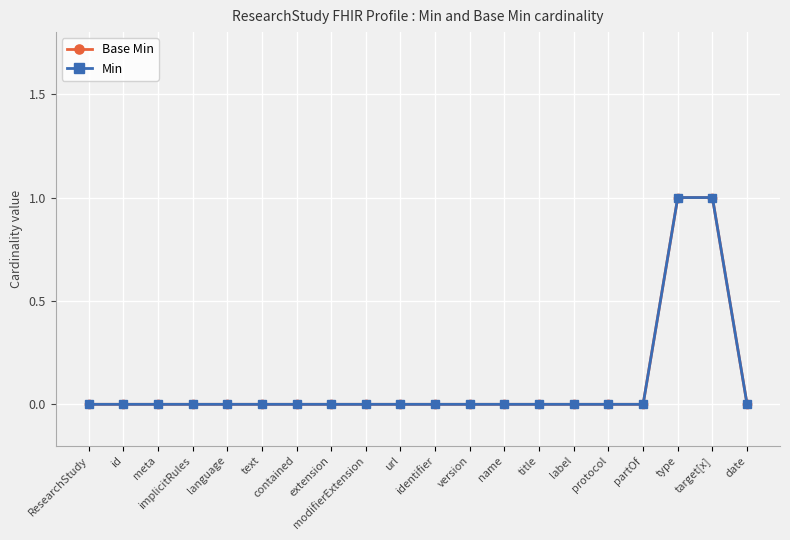

Is this an area chart (filled region under the line)?

No